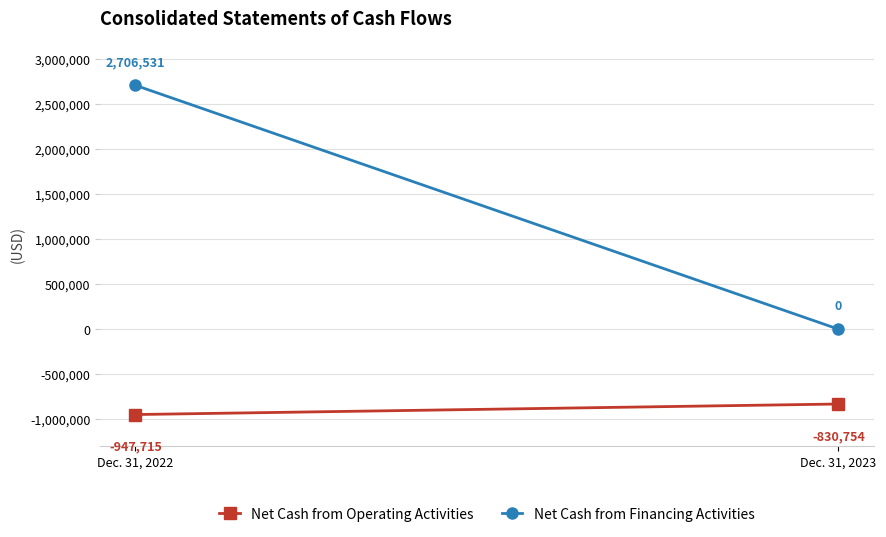

Rank the series by their average value, from highest to lowest.

Net Cash from Financing Activities, Net Cash from Operating Activities